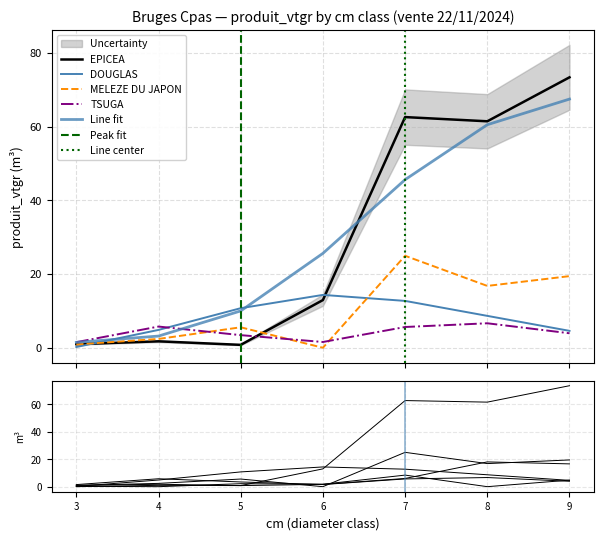

Between which two adjacent categories do MELEZE DU JAPON and DOUGLAS first intersect?

3 and 4